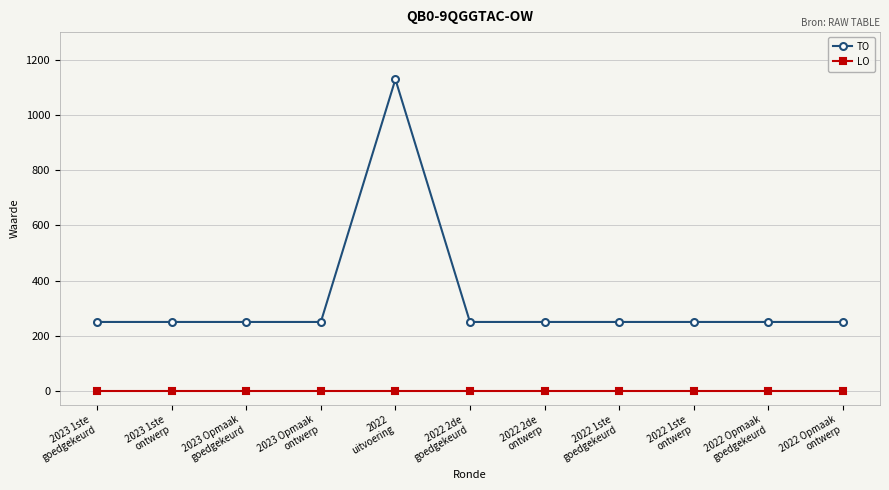

True or false: TO and LO cross at least once.

False